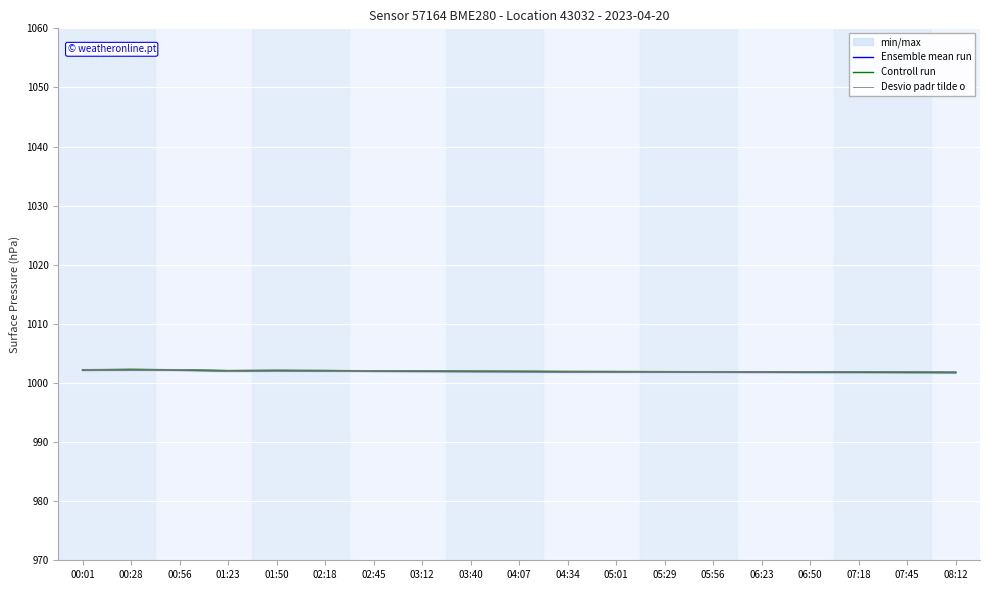

What is the smallest value displayed?

1001.8